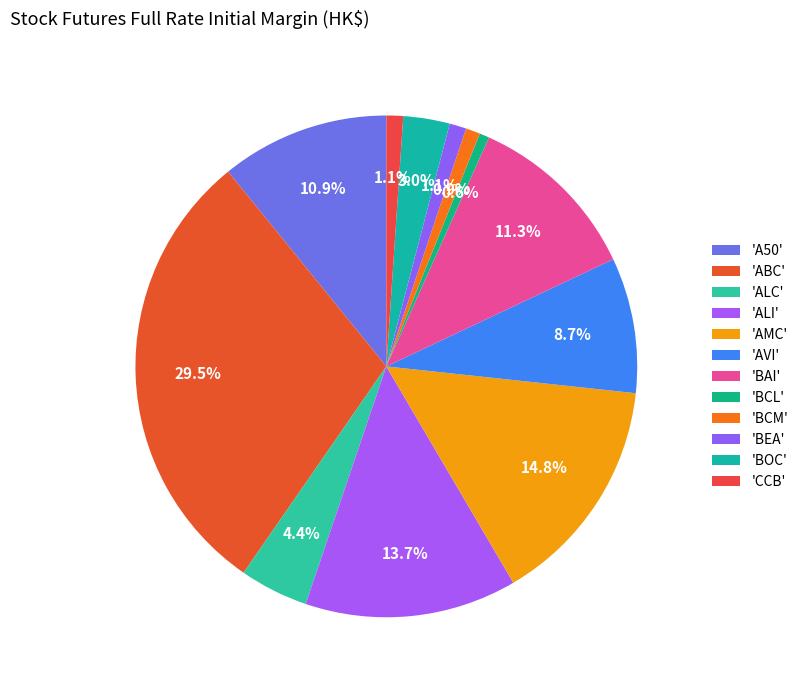

How many slices are in this pie chart?

12